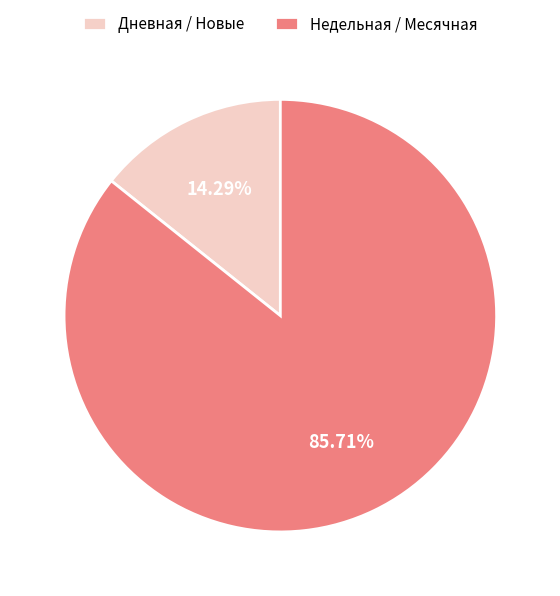

Between Дневная / Новые and Недельная / Месячная, which is larger?

Недельная / Месячная